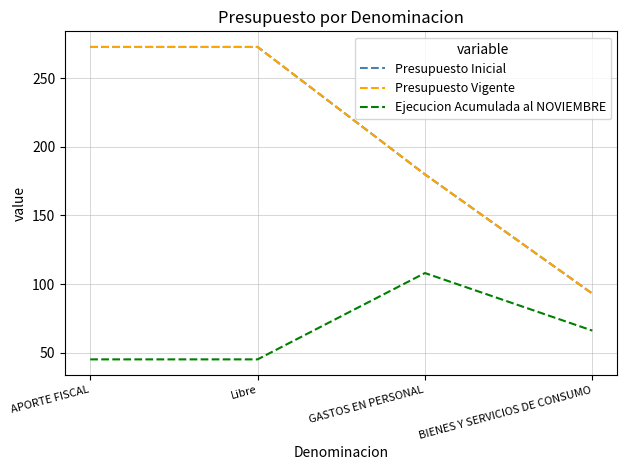

What is the label of the 1st point from the right?

BIENES Y SERVICIOS DE CONSUMO